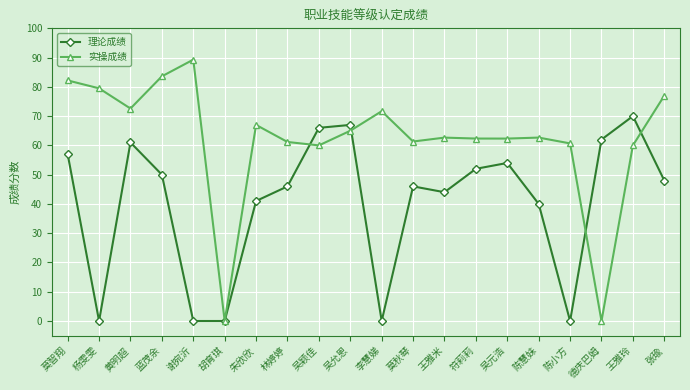

At how many categories does at least one series exceed 36?

19